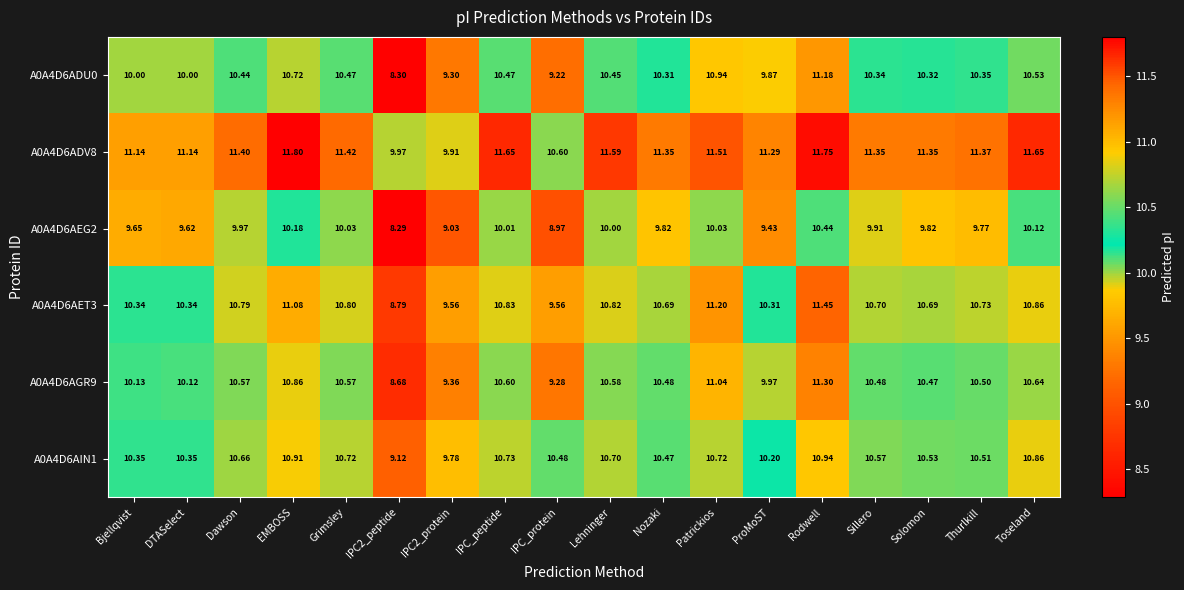

At which label does A0A4D6ADV8 first exceed 11?

Bjellqvist